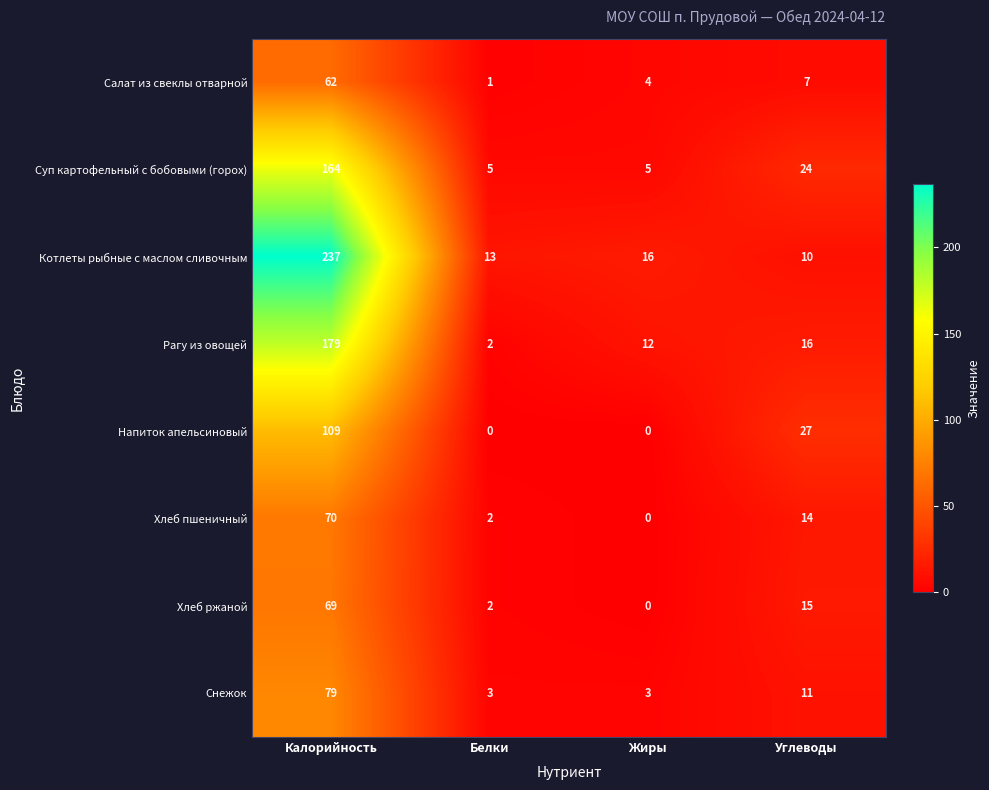

What value does the Салат из свеклы отварной series have at Калорийность?

62